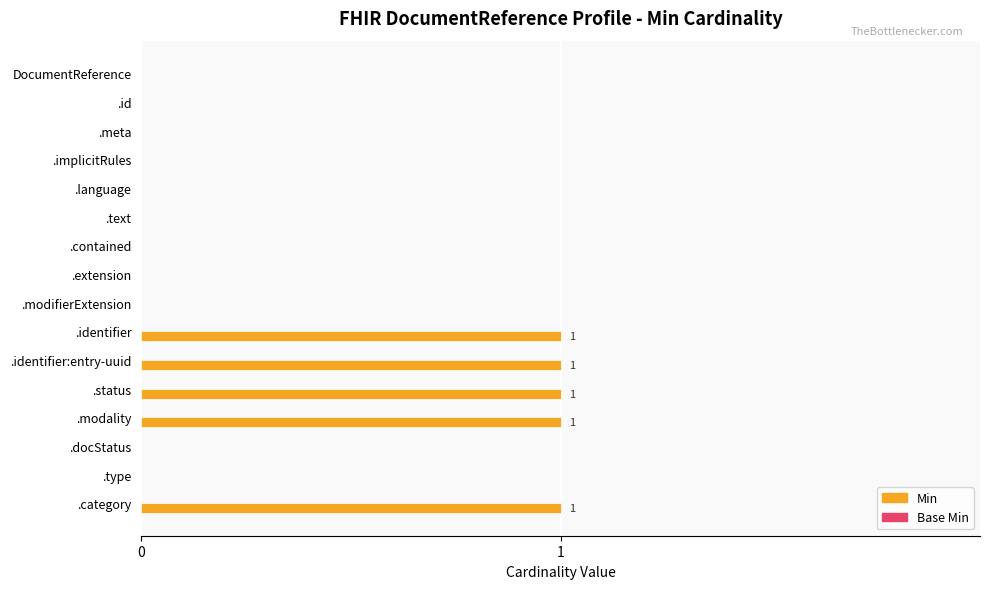

True or false: the data shows -1 at .docStatus.

False